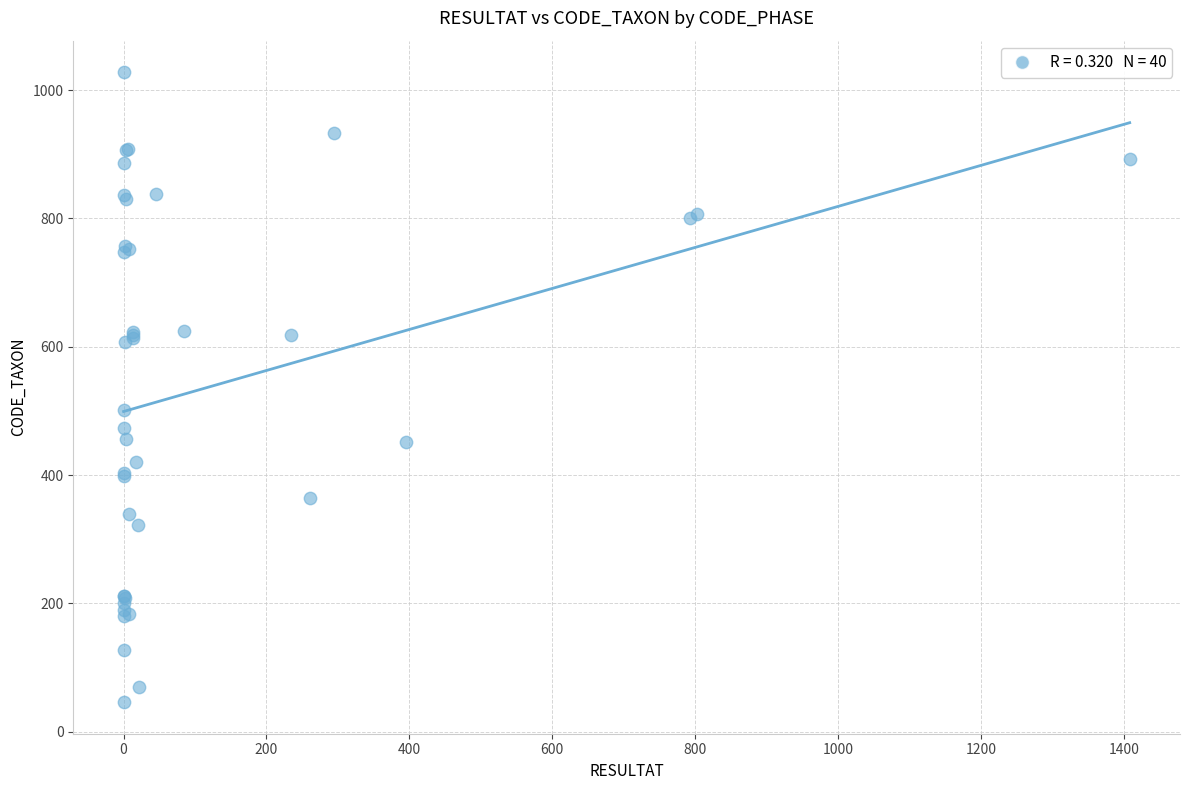

What Y value in the scatter plot is closest to 537?

502